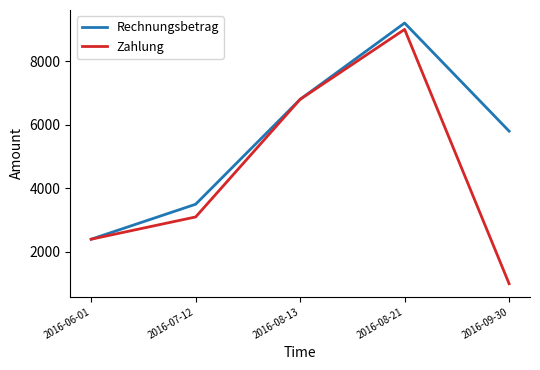

Reading left to right, transcribe all the data shown in this chart.

Rechnungsbetrag: 2400	3500	6800	9200	5800
Zahlung: 2400	3100	6800	9000	1000